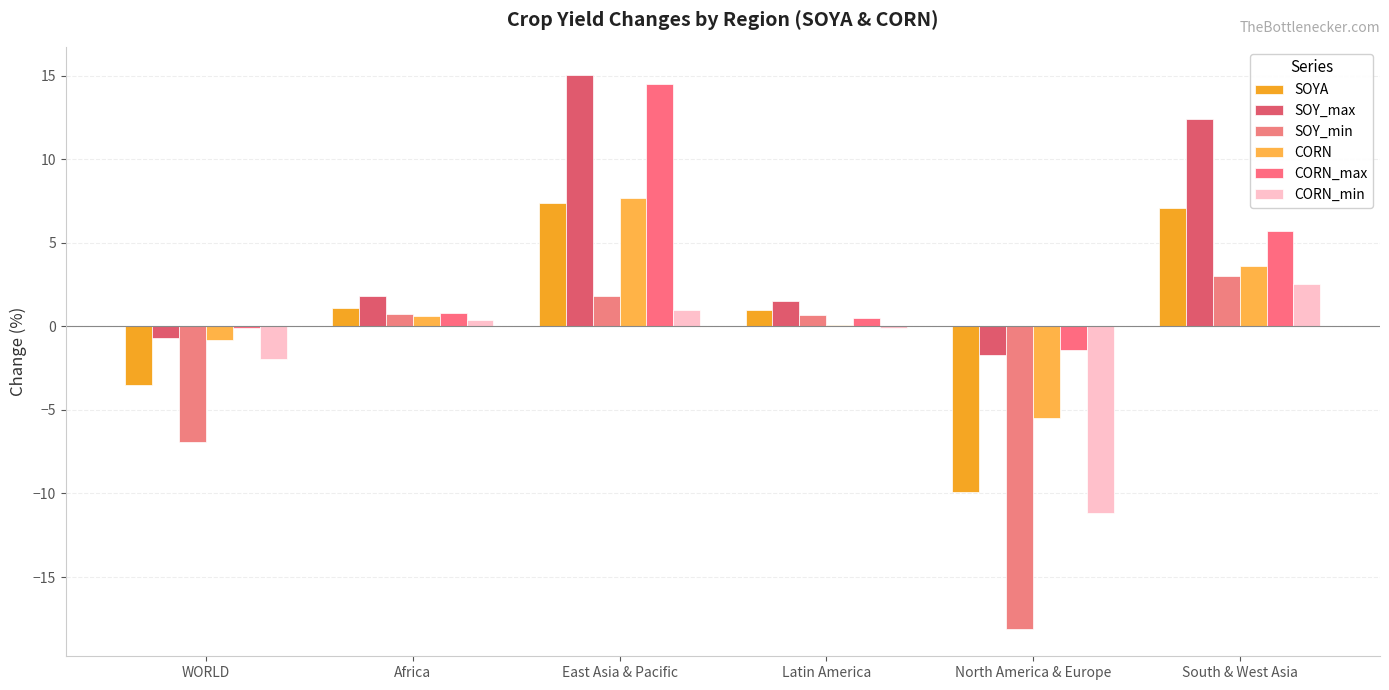

At which label is CORN_max closest to 6?

South & West Asia